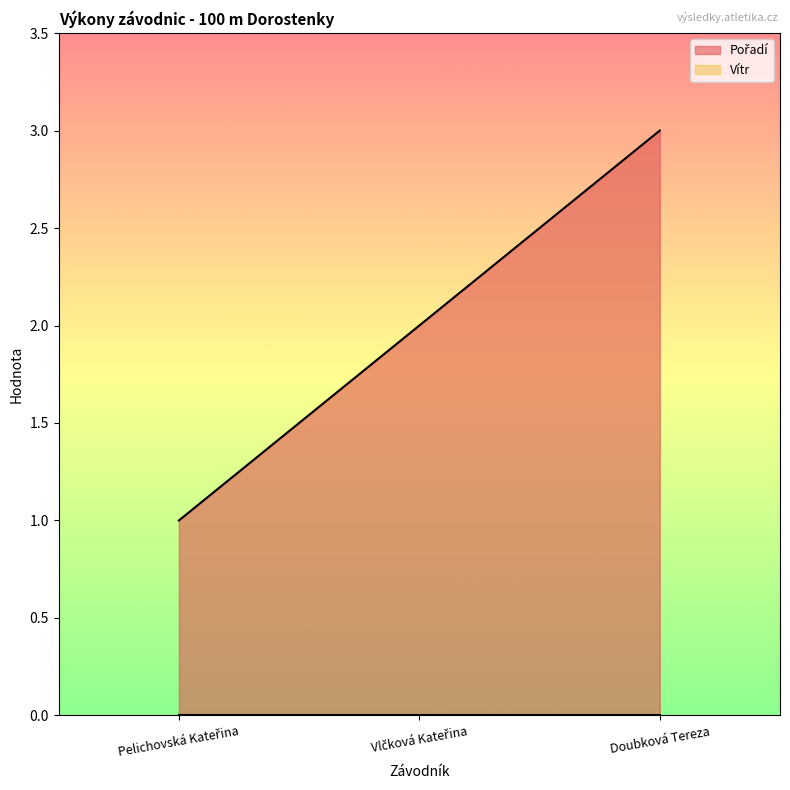

What position from the right is Doubková Tereza?

1